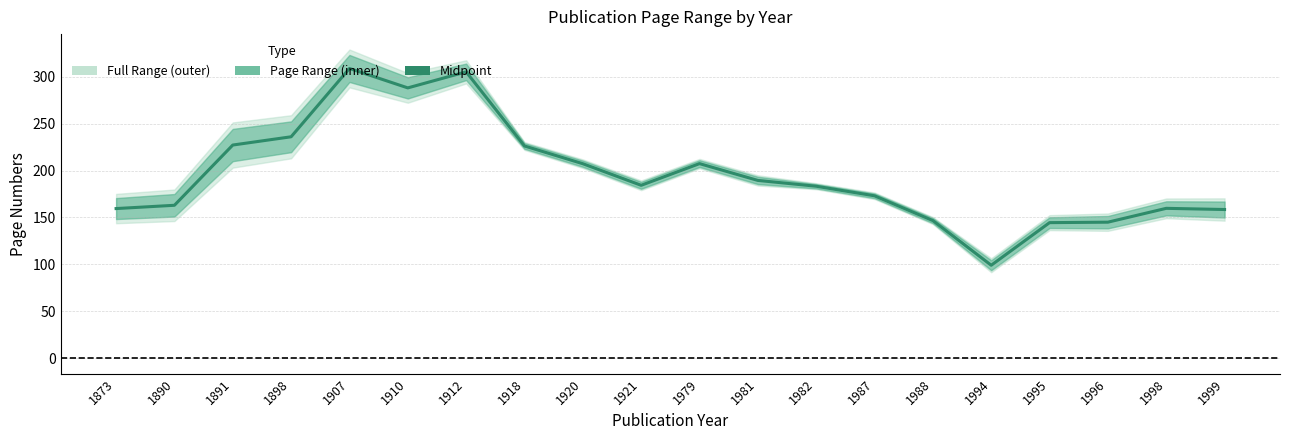

List the labels in order of value, smallest first.

1994, 1995, 1996, 1988, 1999, 1873, 1998, 1890, 1987, 1982, 1921, 1981, 1920, 1979, 1918, 1891, 1898, 1910, 1912, 1907